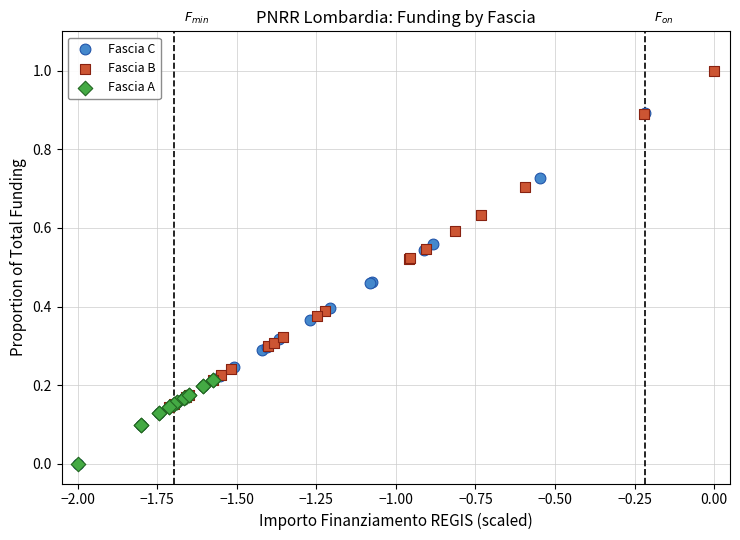

Which series contains the highest Y value?

Fascia B